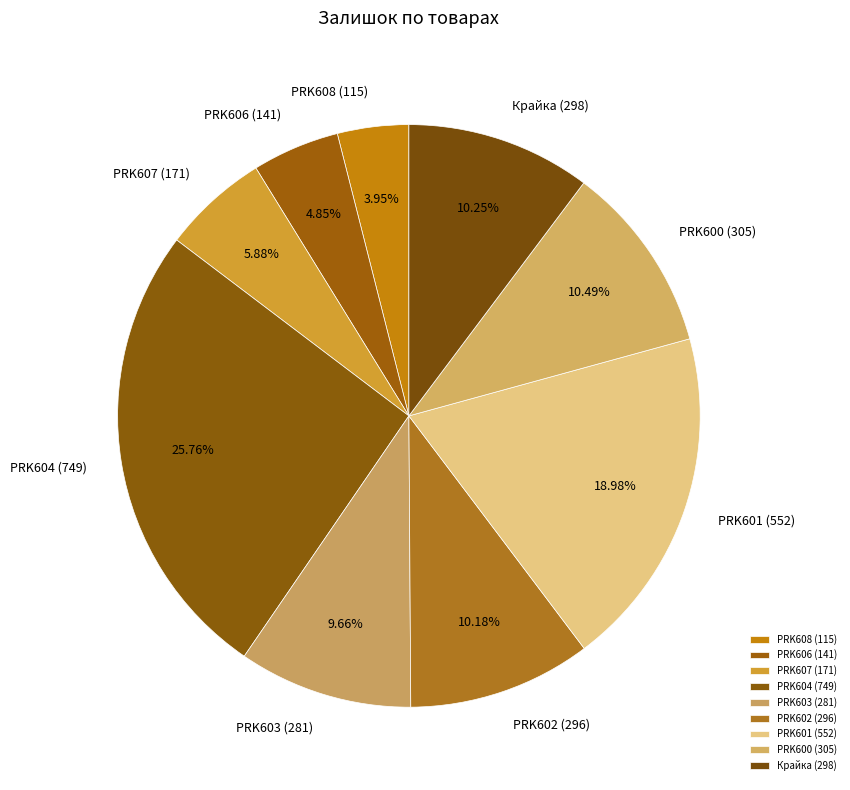

Which slice is the smallest?

PRK608 (115)